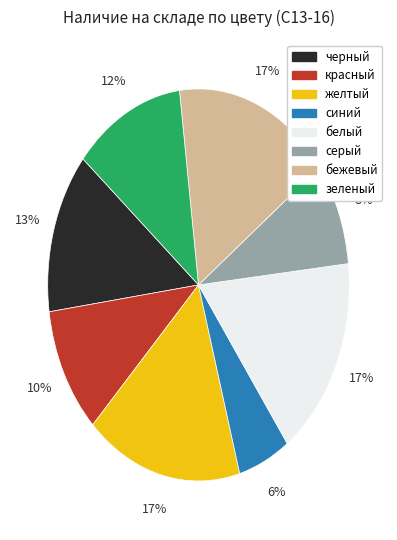

Which slice is the smallest?

синий